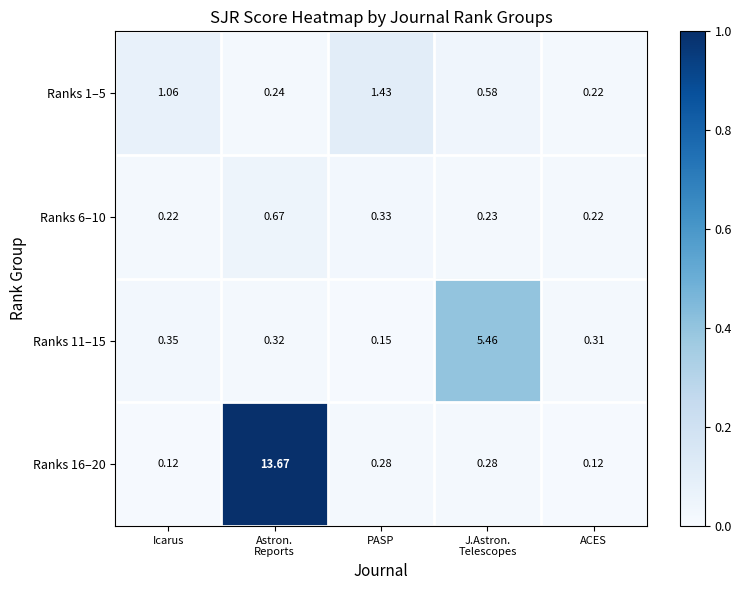

Where is Ranks 11–15 nearest to the value 2?

Icarus